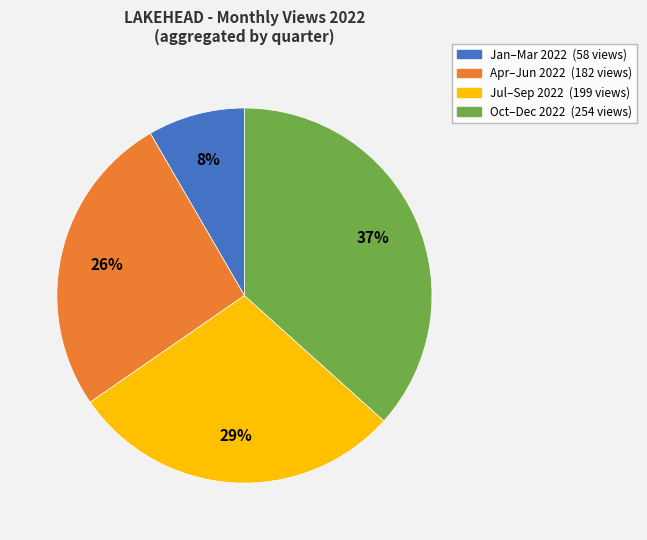

To the nearest percent, what is the average slice percentage?

25%